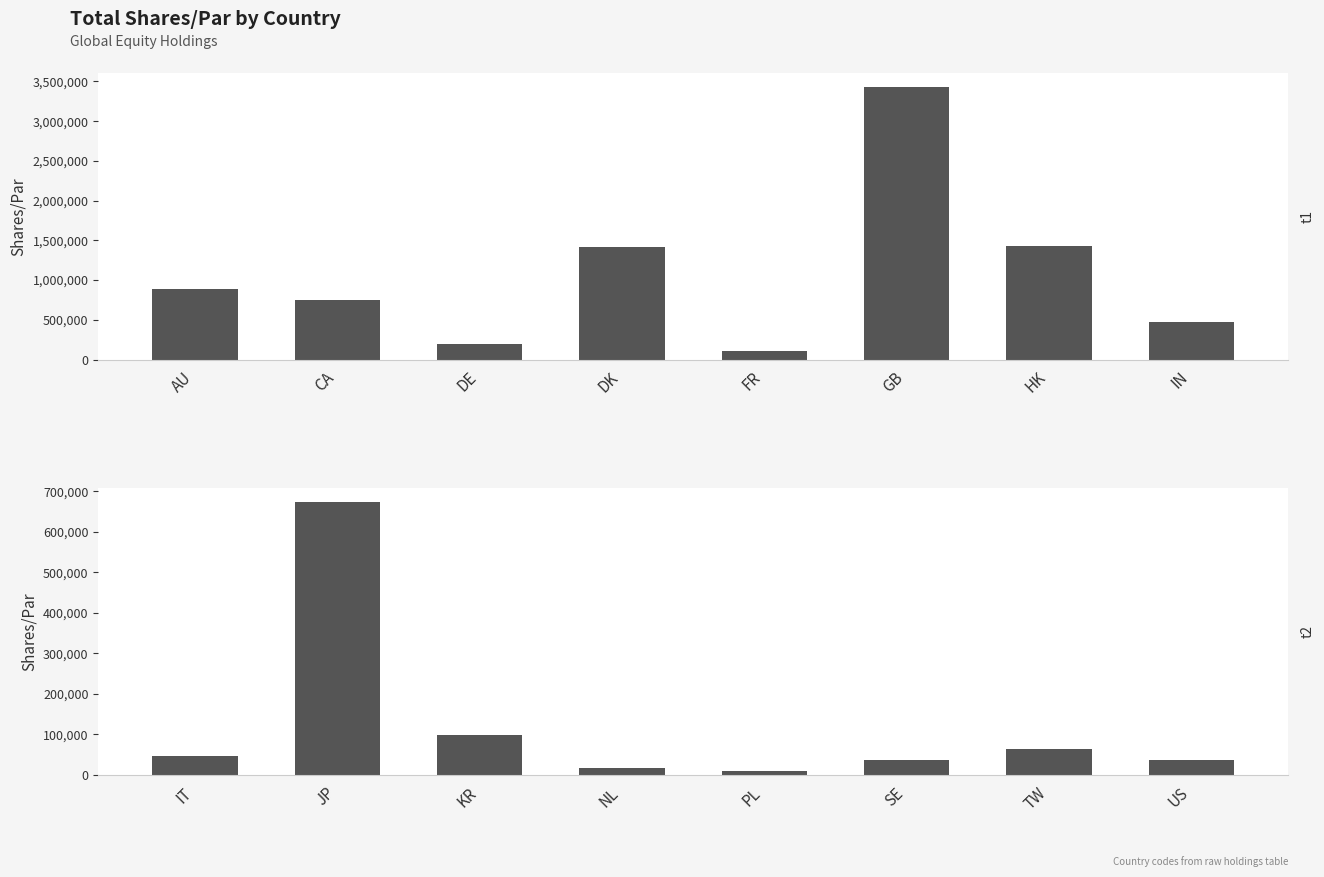

How many categories are shown in the chart?

8